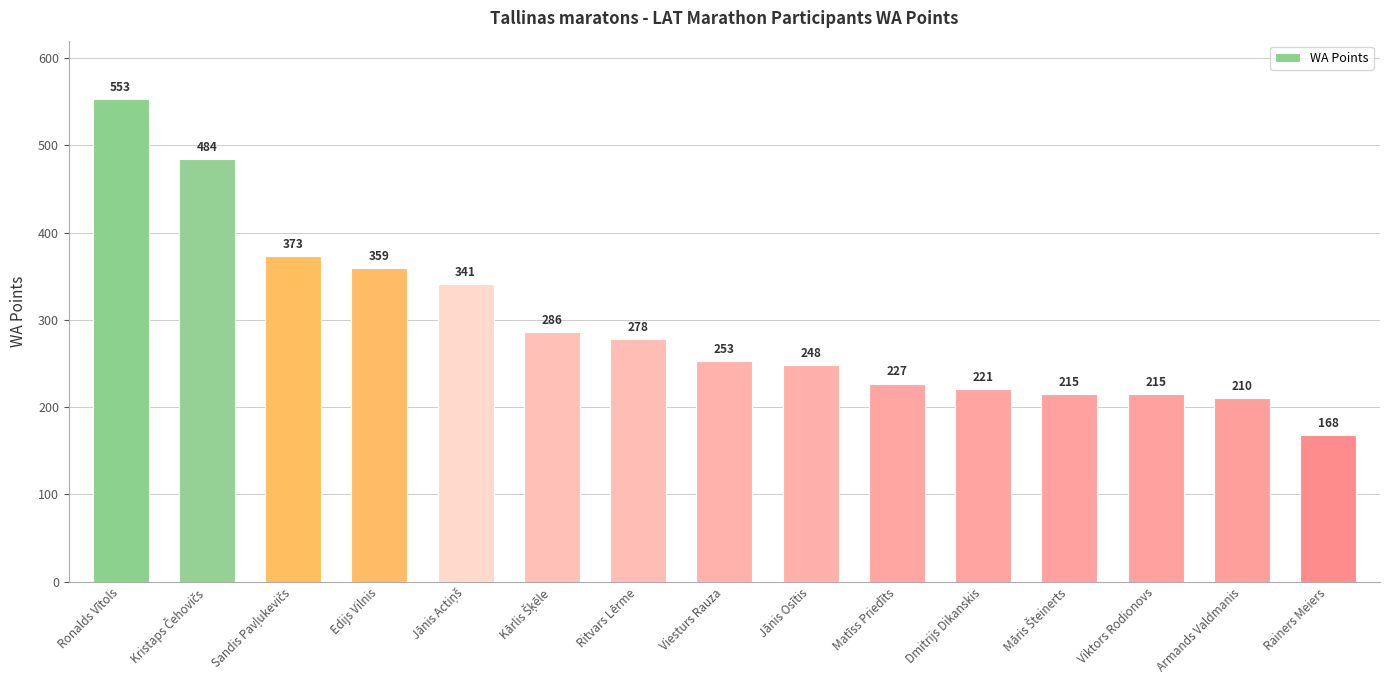

How many bars are there in total?

15